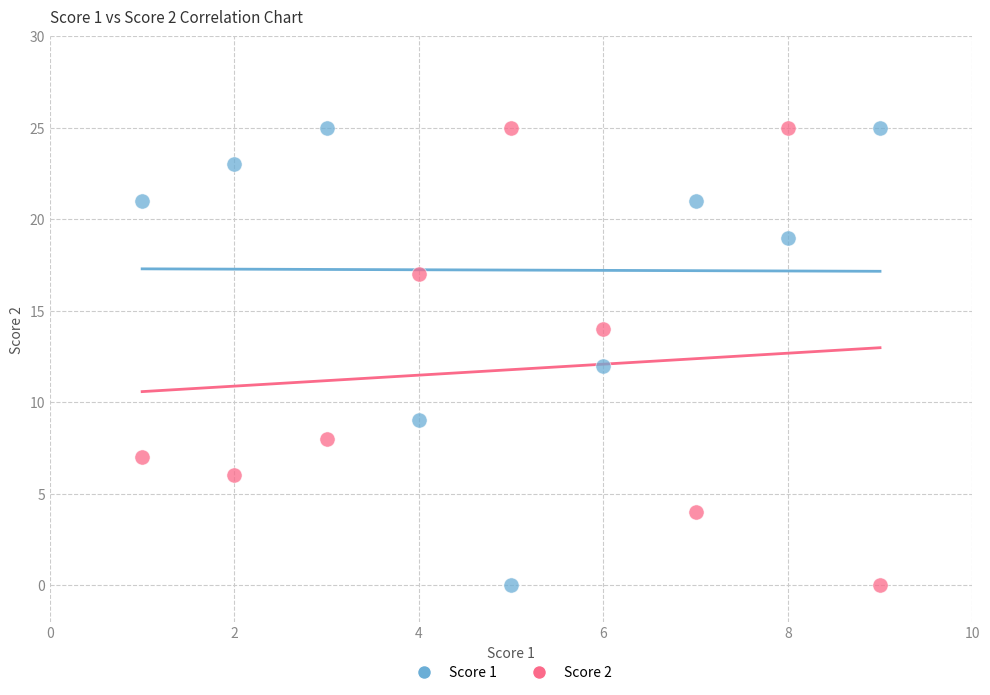

What is the X range (max minus min) for the scatter plot?

8